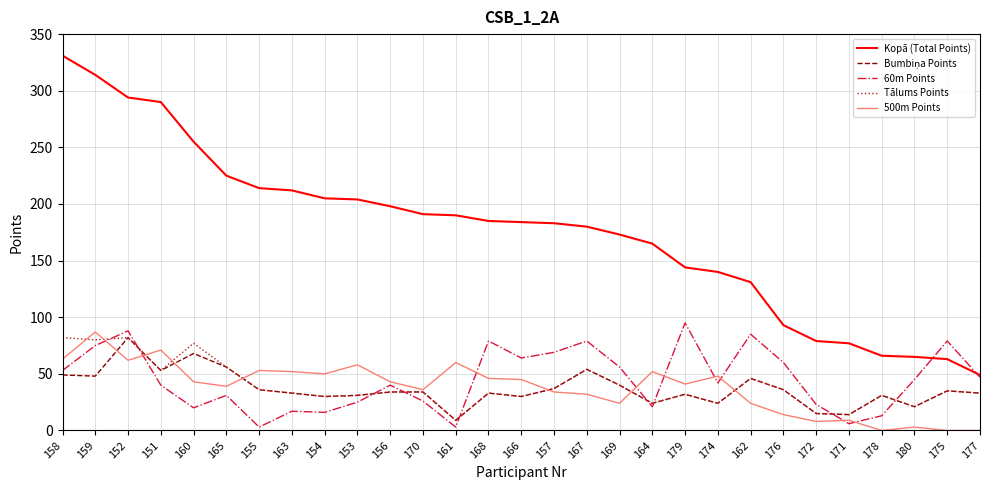

Is the value of Tālums Points at 156 greater than the value of 500m Points at 156?

No